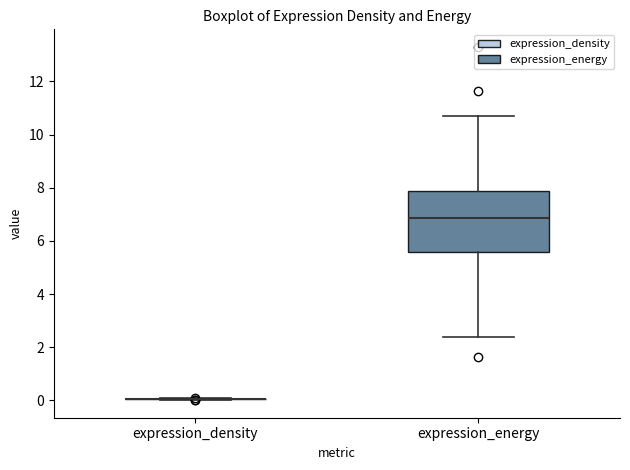

Reading left to right, transcribe this box plot: for each box, give where its median line is, the range the box spans, and where its two whiskers end, as read against the y-axis. The values are not printed on the chart, so give them approximately, as read against the axis.

expression_density: box collapsed to a line at 0.0, whiskers 0.0 to 0.0
expression_energy: median 6.8, box 5.6 to 7.8, whiskers 2.4 to 10.8